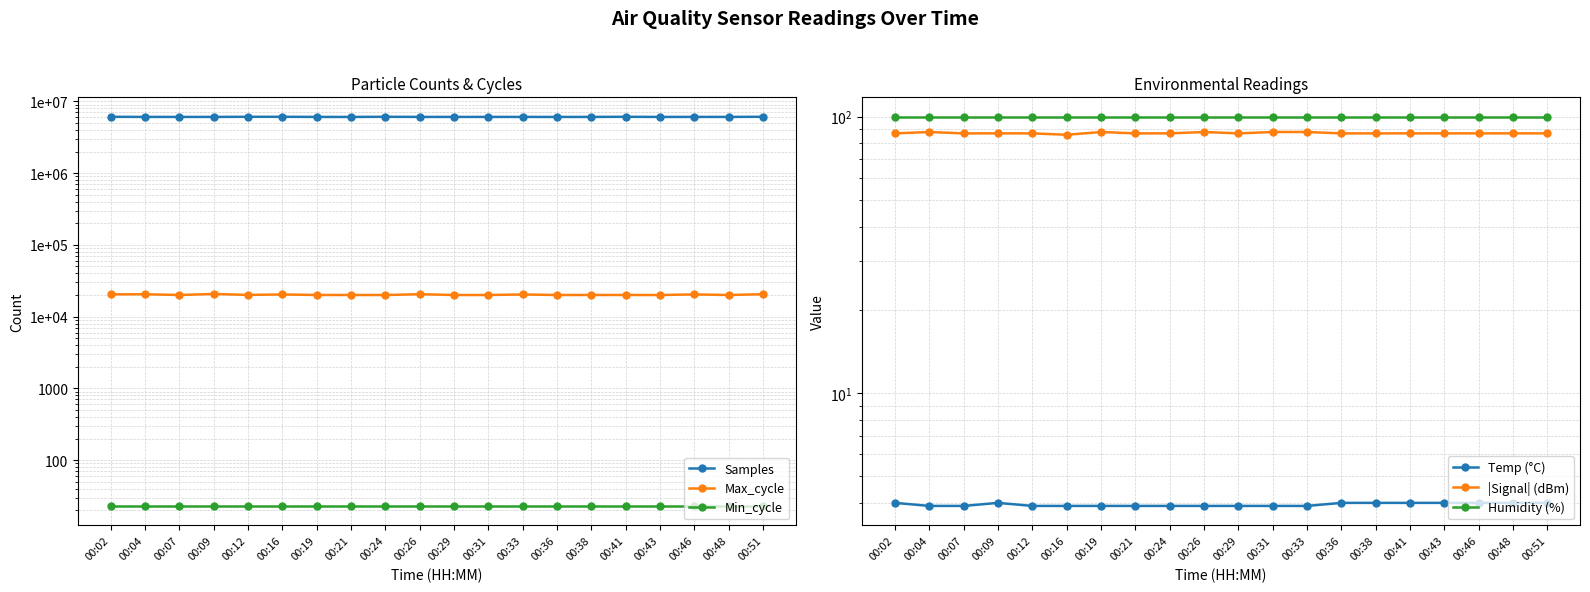

What is the value of the |Signal| (dBm) point at the 10th from the left?

88.0